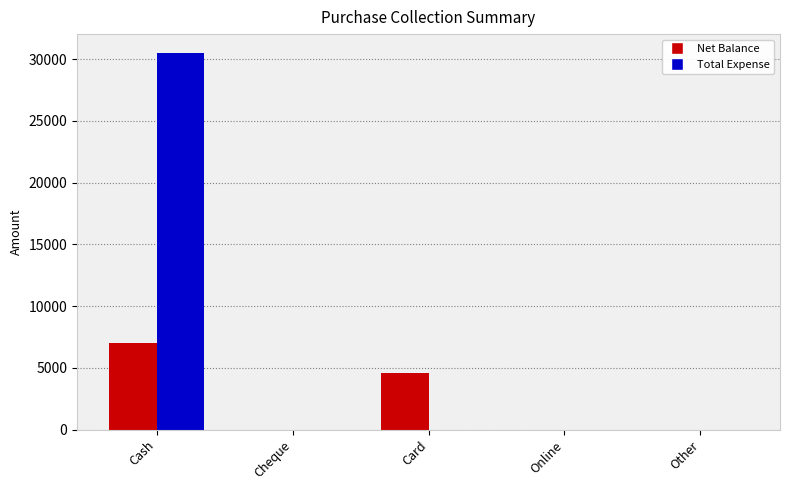

Are the bars grouped side by side (vs. stacked)?

Yes